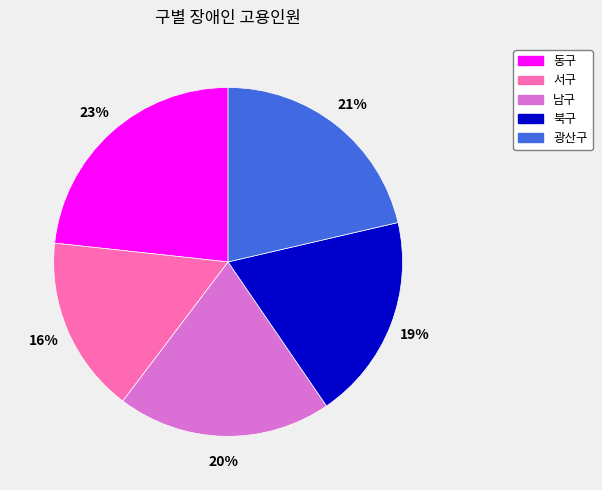

Which slice is the largest?

동구